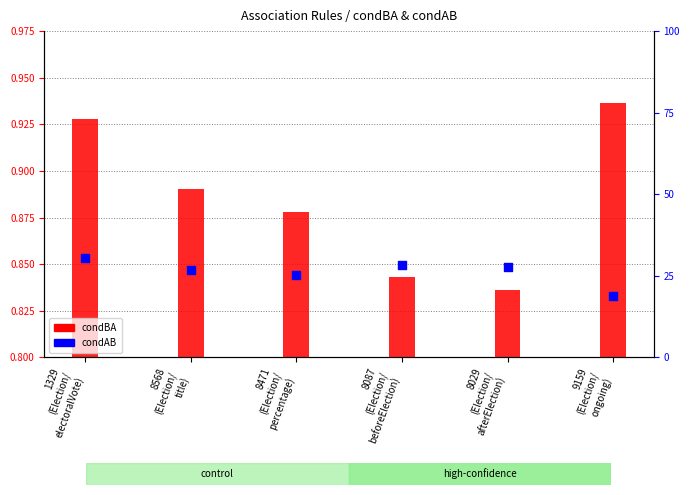

Which series has the largest total across all categories?

condAB